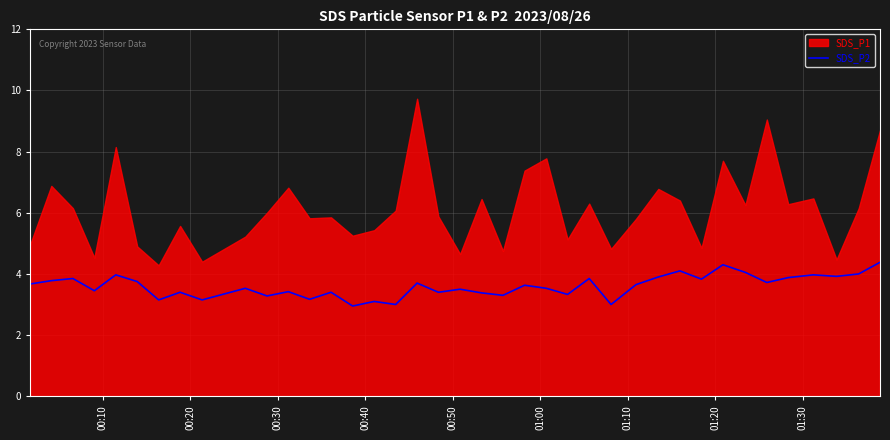

What is the highest value of the SDS_P2 series?

4.4